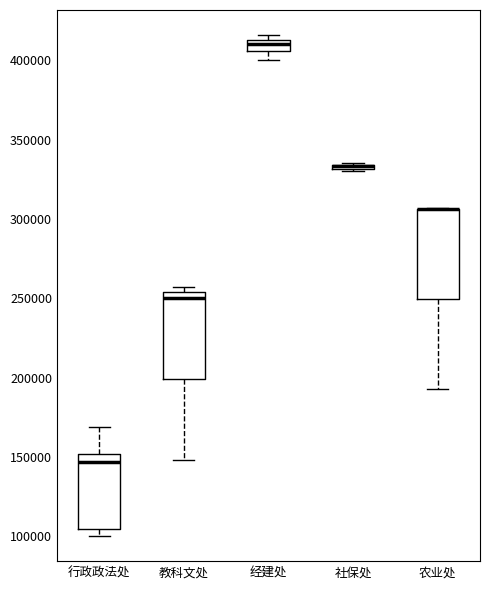

Where is the lower edge of the box for 社保处 on the y-axis? The values are not printed on the chart, so give them approximately, as read against the axis.

330000